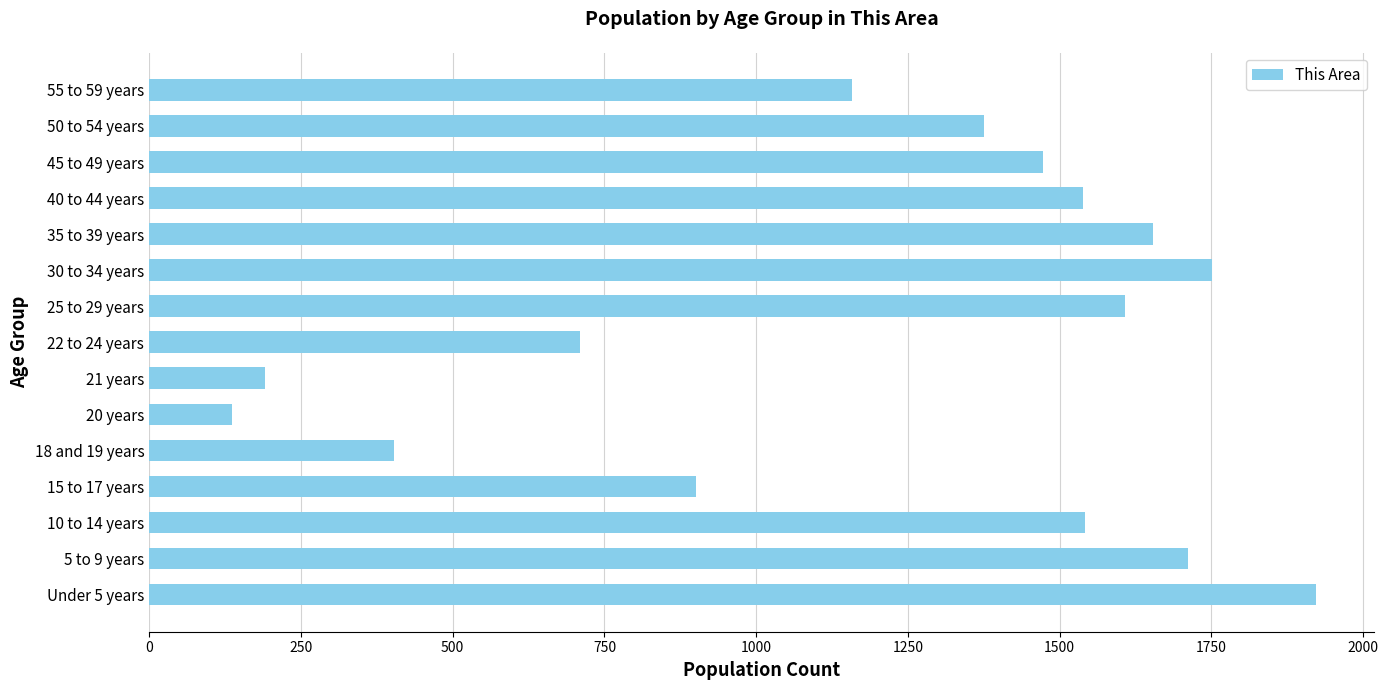

How many distinct data groups are displayed?

1